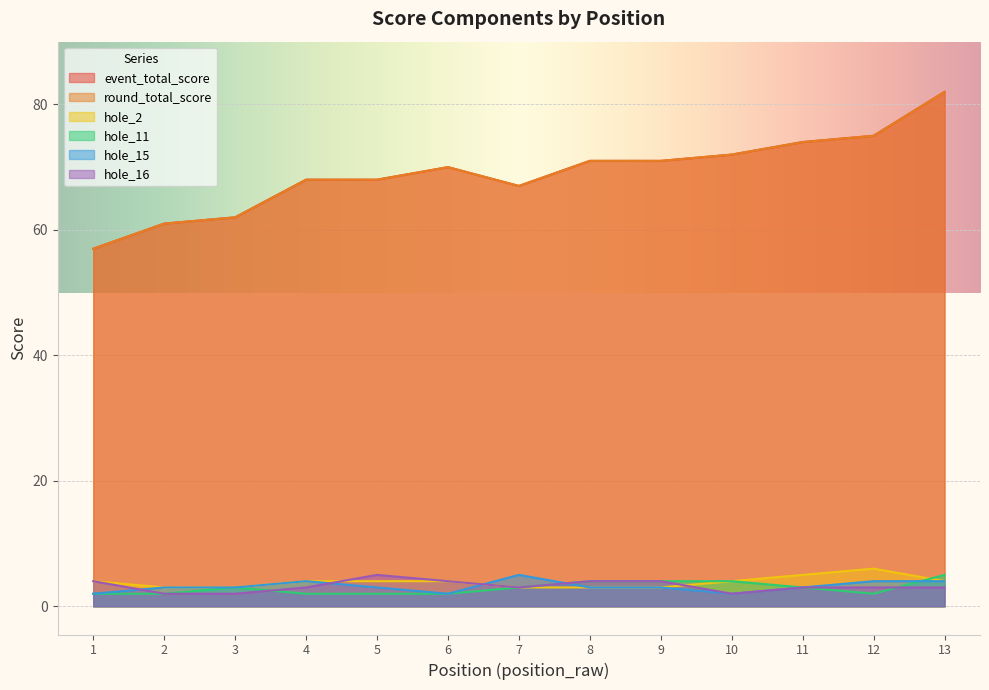

What is the minimum value shown in the chart?

2